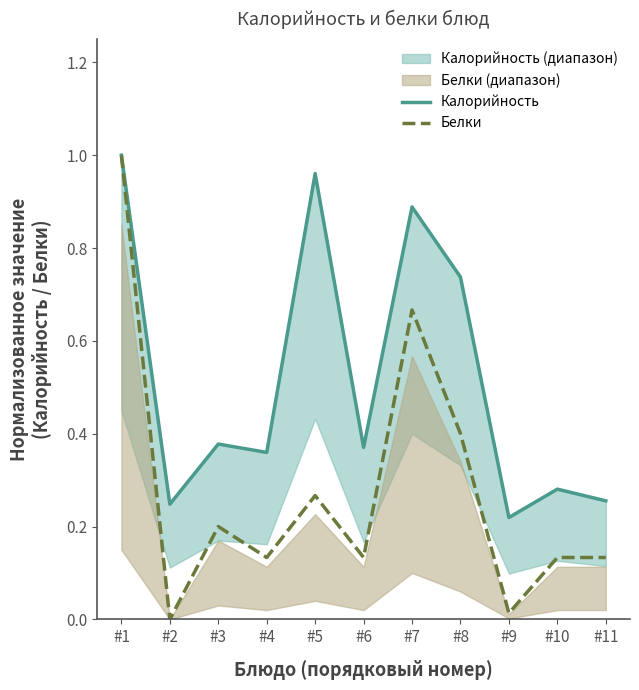

Reading left to right, extract all data points from this chart.

Калорийность: 1.0	0.2	0.4	0.4	1.0	0.4	0.9	0.7	0.2	0.3	0.3
Белки: 1.0	0.0	0.2	0.1	0.3	0.1	0.7	0.4	0.0	0.1	0.1